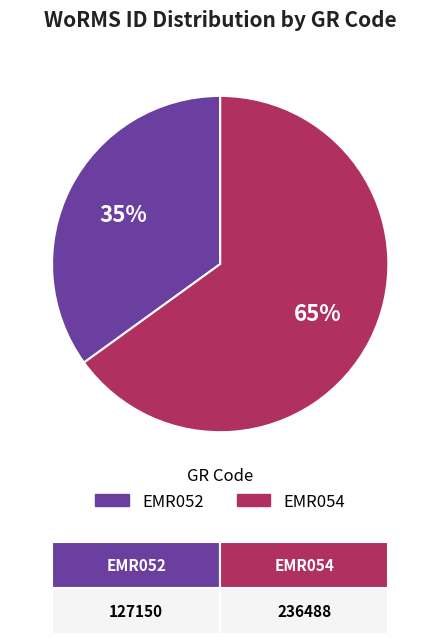

Which has a higher value, EMR054 or EMR052?

EMR054